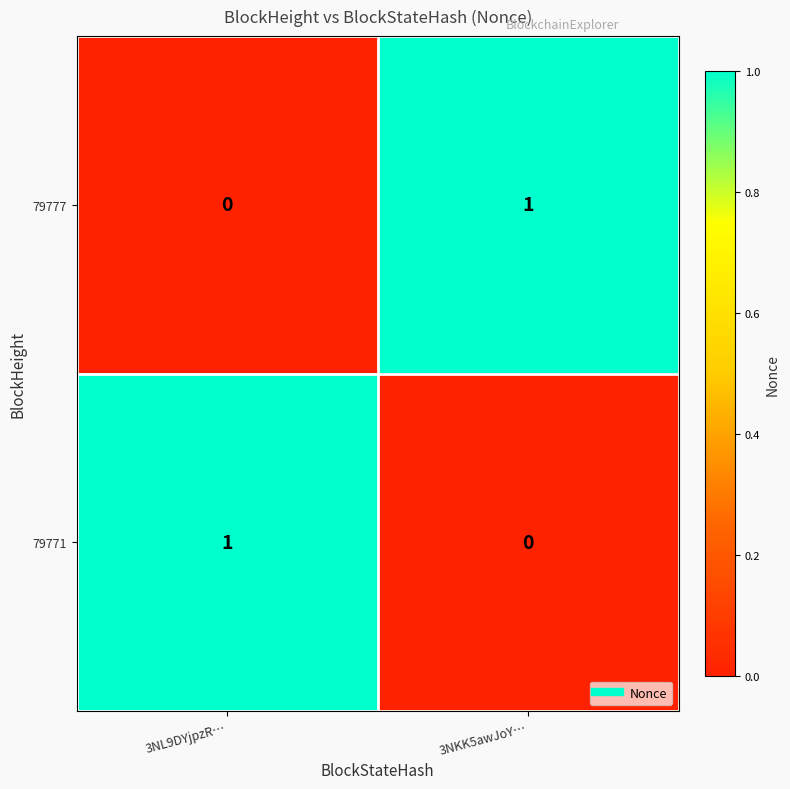

Is the value of 79777 at 3NL9DYjpzR… greater than the value of 79771 at 3NL9DYjpzR…?

No